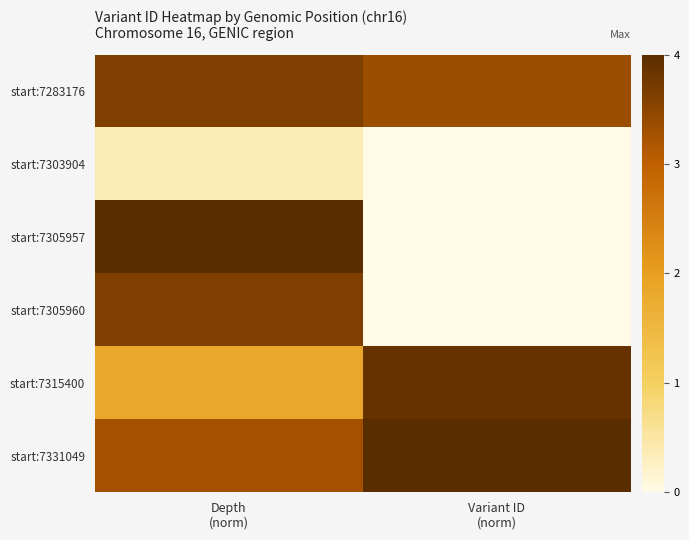

Reading left to right, transcribe all the data shown in this chart.

start:7283176: Depth
(norm)=3.6	Variant ID
(norm)=3.4
start:7303904: Depth
(norm)=0.4	Variant ID
(norm)=0.0
start:7305957: Depth
(norm)=4.0	Variant ID
(norm)=0.0
start:7305960: Depth
(norm)=3.6	Variant ID
(norm)=0.0
start:7315400: Depth
(norm)=1.8	Variant ID
(norm)=3.9
start:7331049: Depth
(norm)=3.3	Variant ID
(norm)=4.0